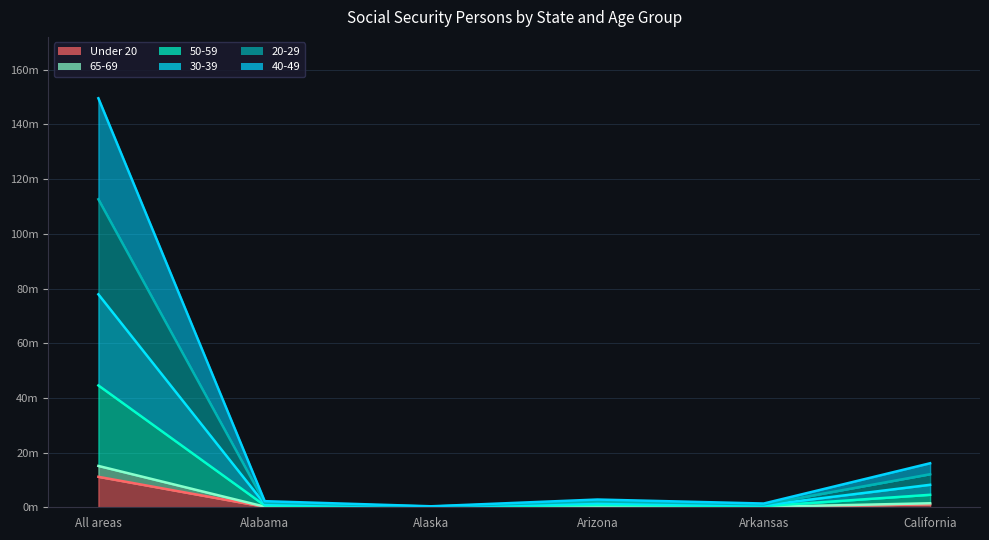

True or false: 50-59 and 20-29 intersect in this chart.

False